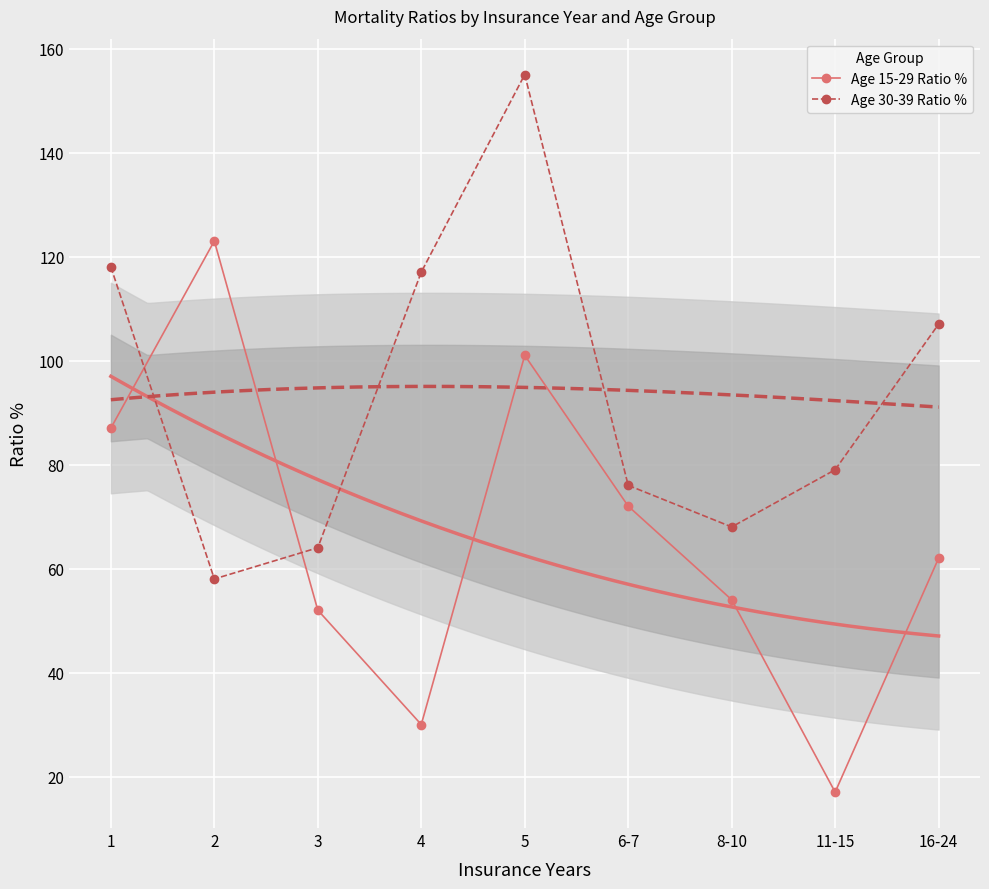

List the labels in order of Age 30-39 Ratio % value, largest first.

5, 1, 4, 16-24, 11-15, 6-7, 8-10, 3, 2